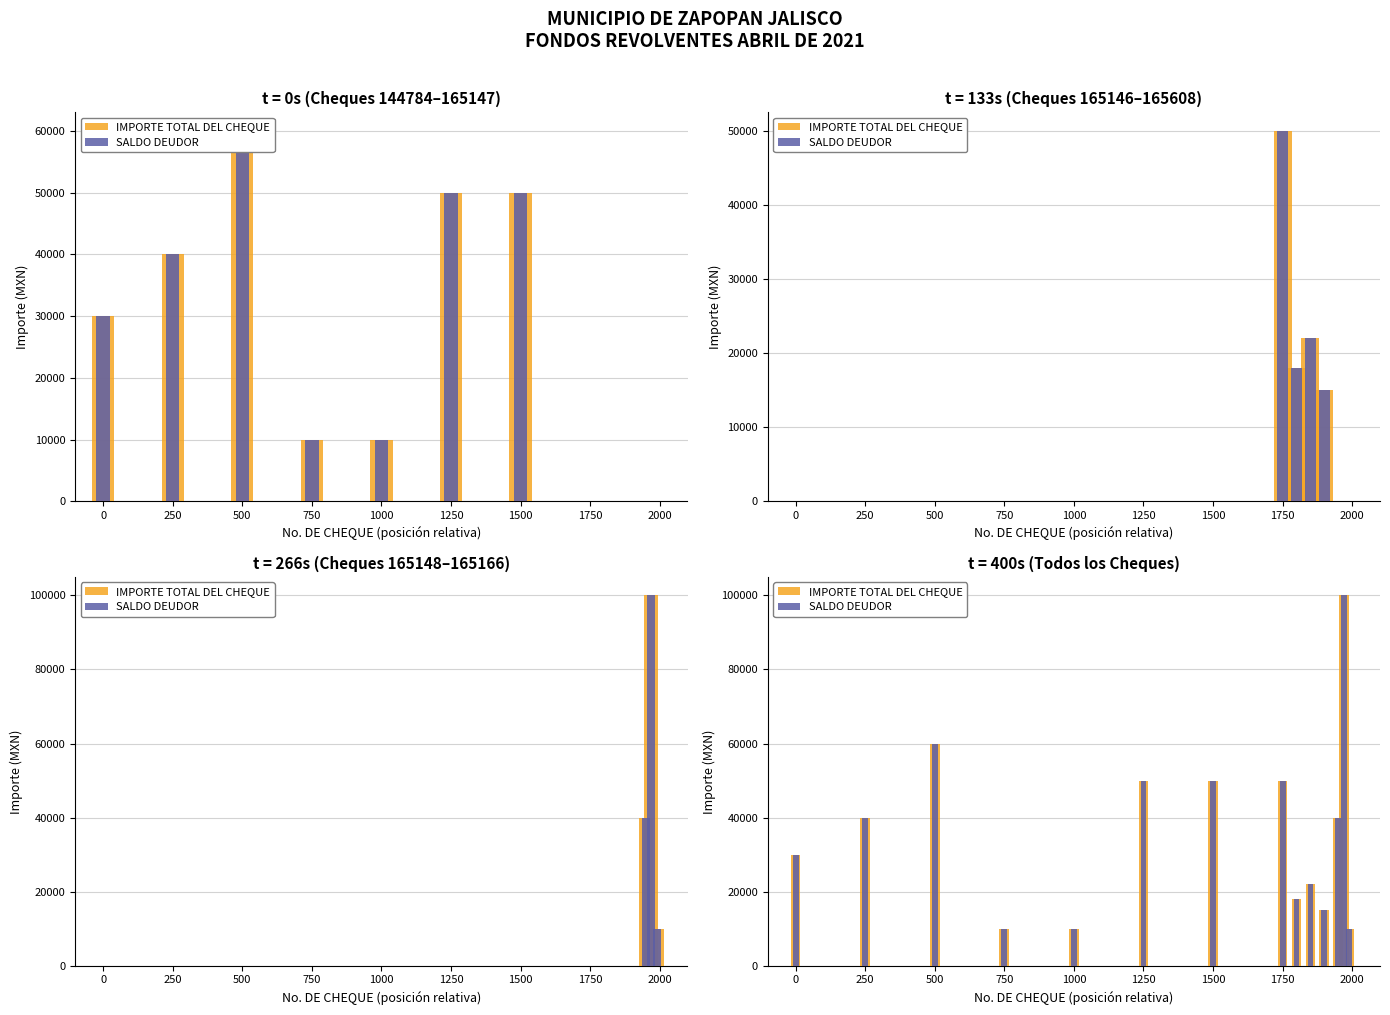

Does the chart contain any negative values?

No